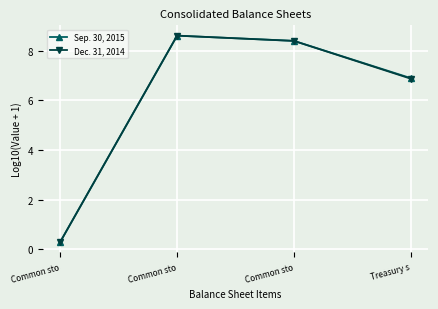

Which series changed the most between Common sto and Common sto?

Dec. 31, 2014